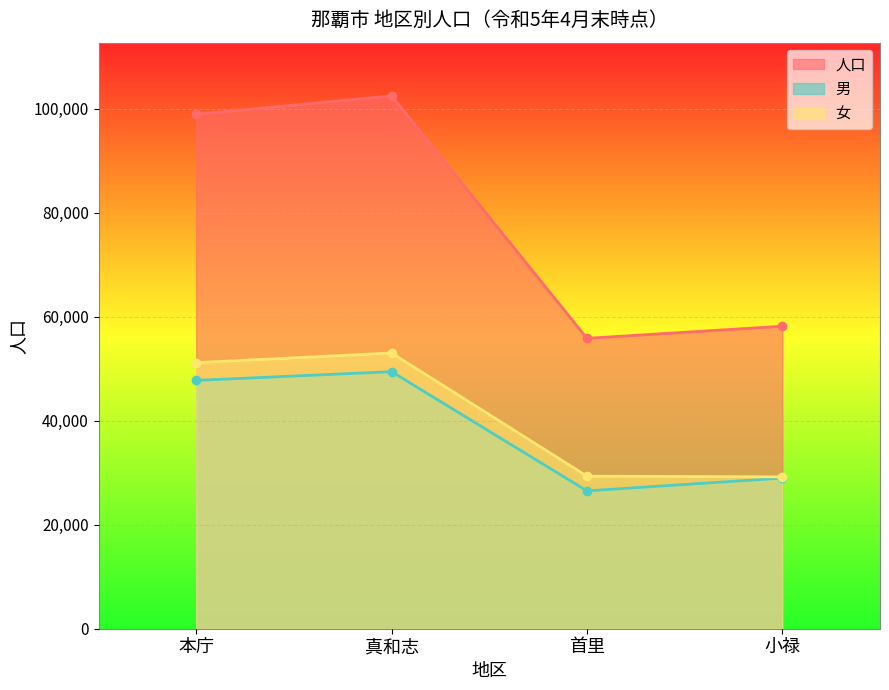

At which category is the sum across all series the highest?

真和志